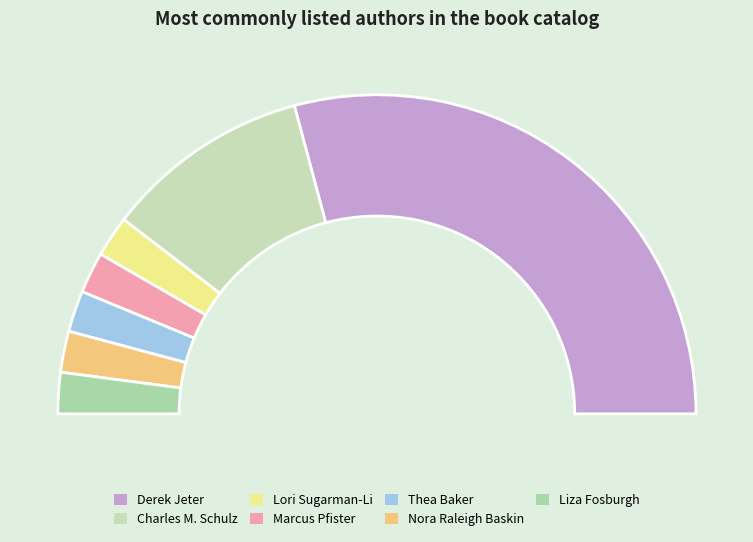

Which has a higher value, Charles M. Schulz or Thea Baker?

Charles M. Schulz